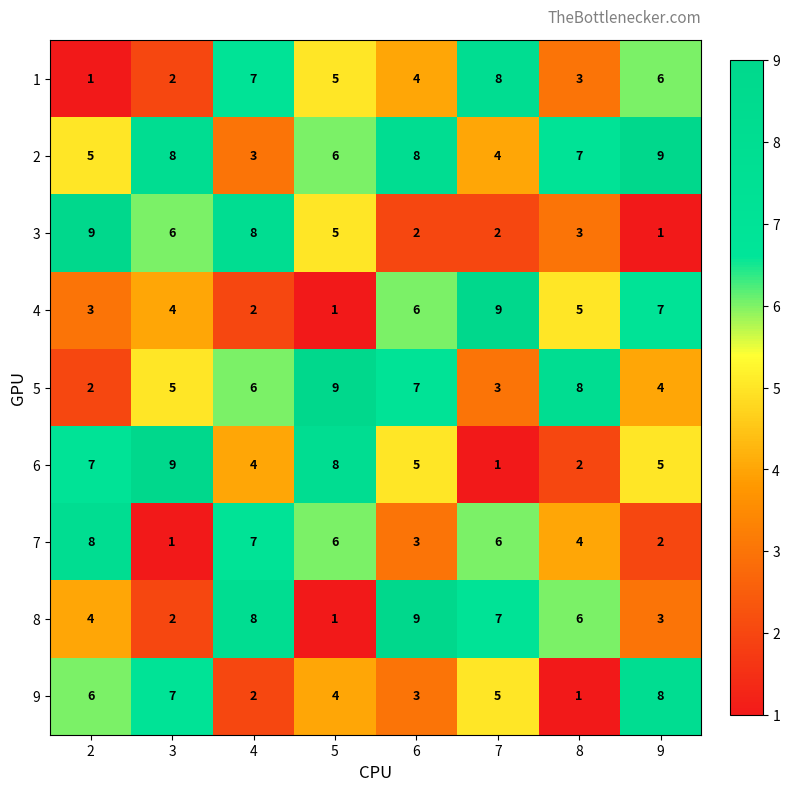

What is the greatest value displayed?

9